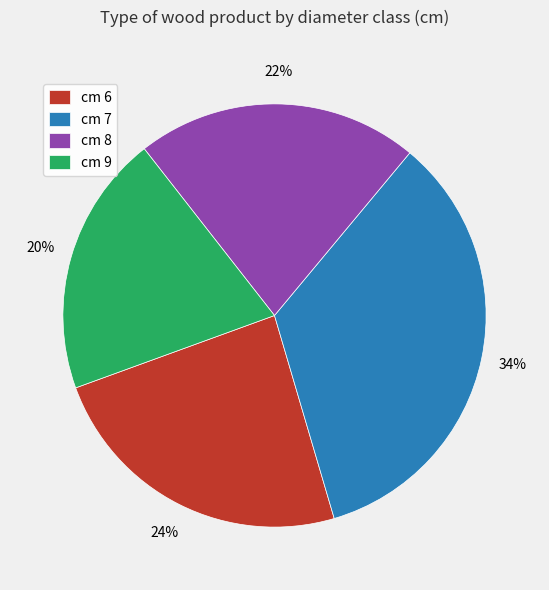

Between cm 6 and cm 8, which is larger?

cm 6